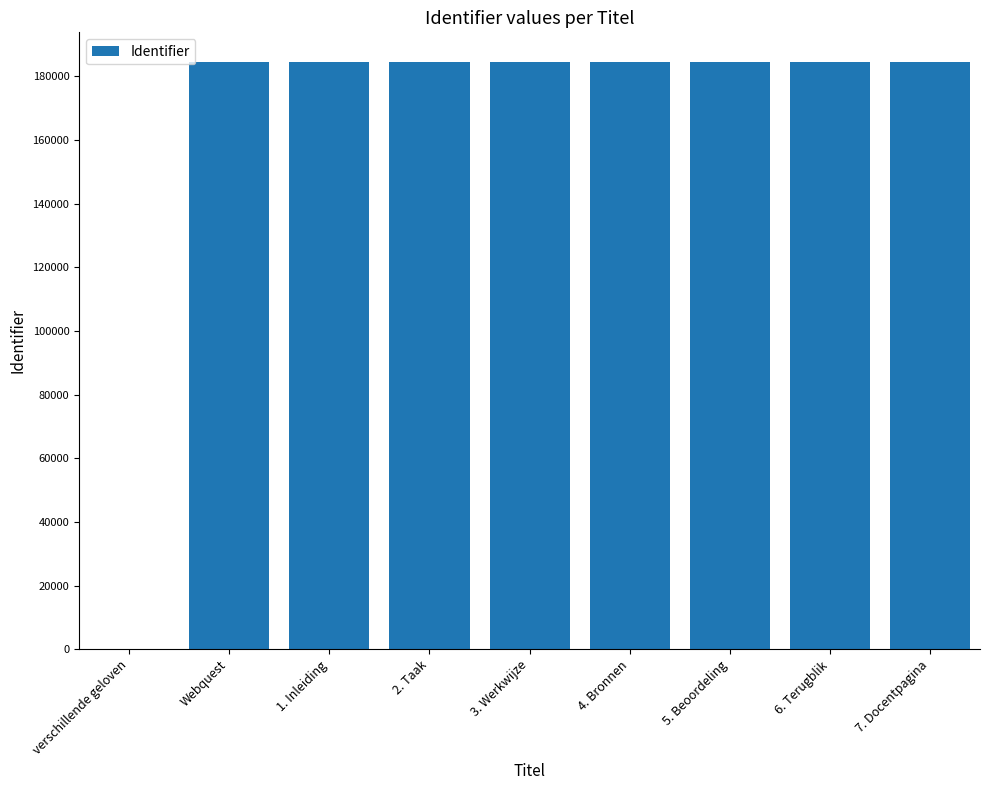

At which label is the value closest to 92323?

Webquest